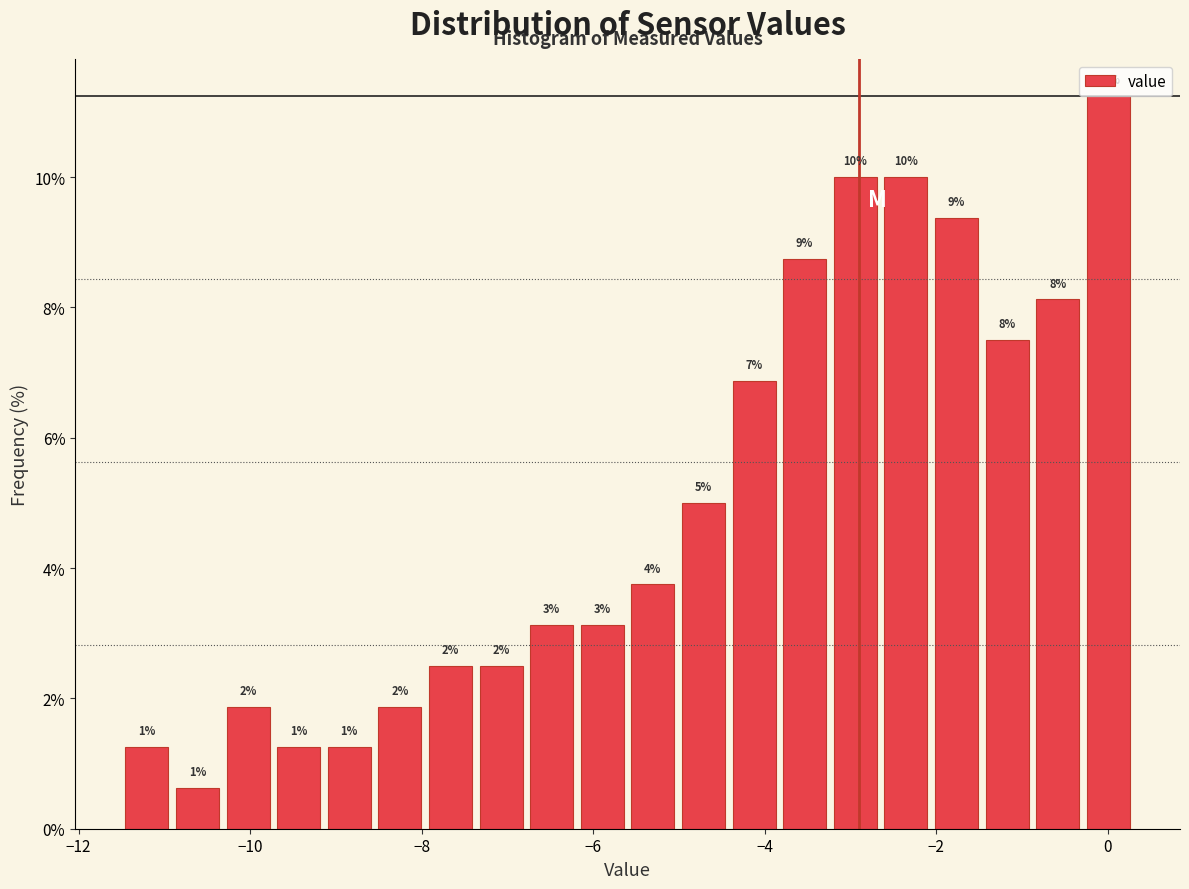

Around what value on the x-axis is the tallest bar? Give the approximate position of its centre, as read against the axis.

0.0